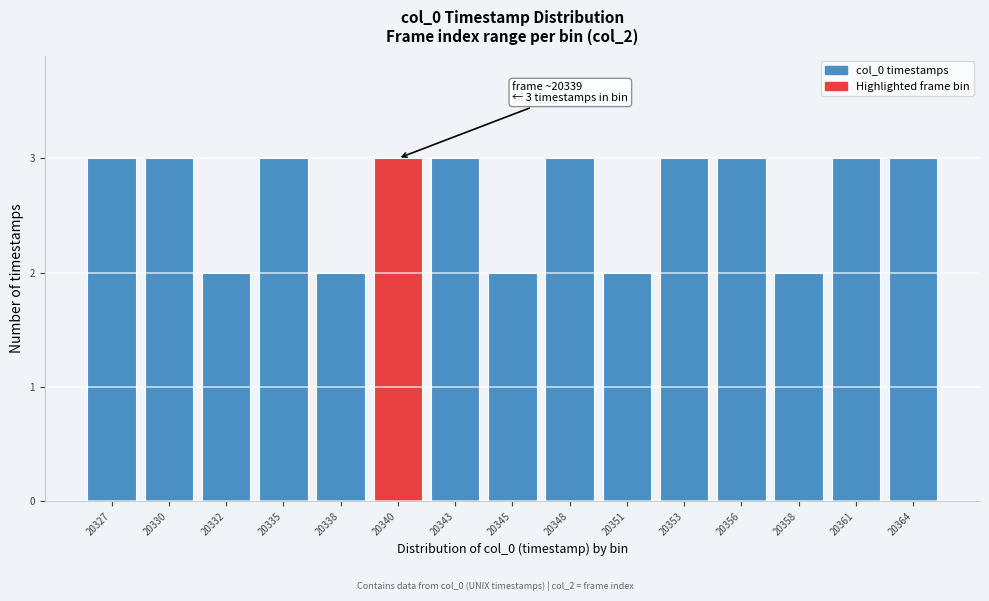

Reading left to right, transcribe all the data shown in this chart.

20327=3	20330=3	20332=2	20335=3	20338=2	20340=3	20343=3	20345=2	20348=3	20351=2	20353=3	20356=3	20358=2	20361=3	20364=3